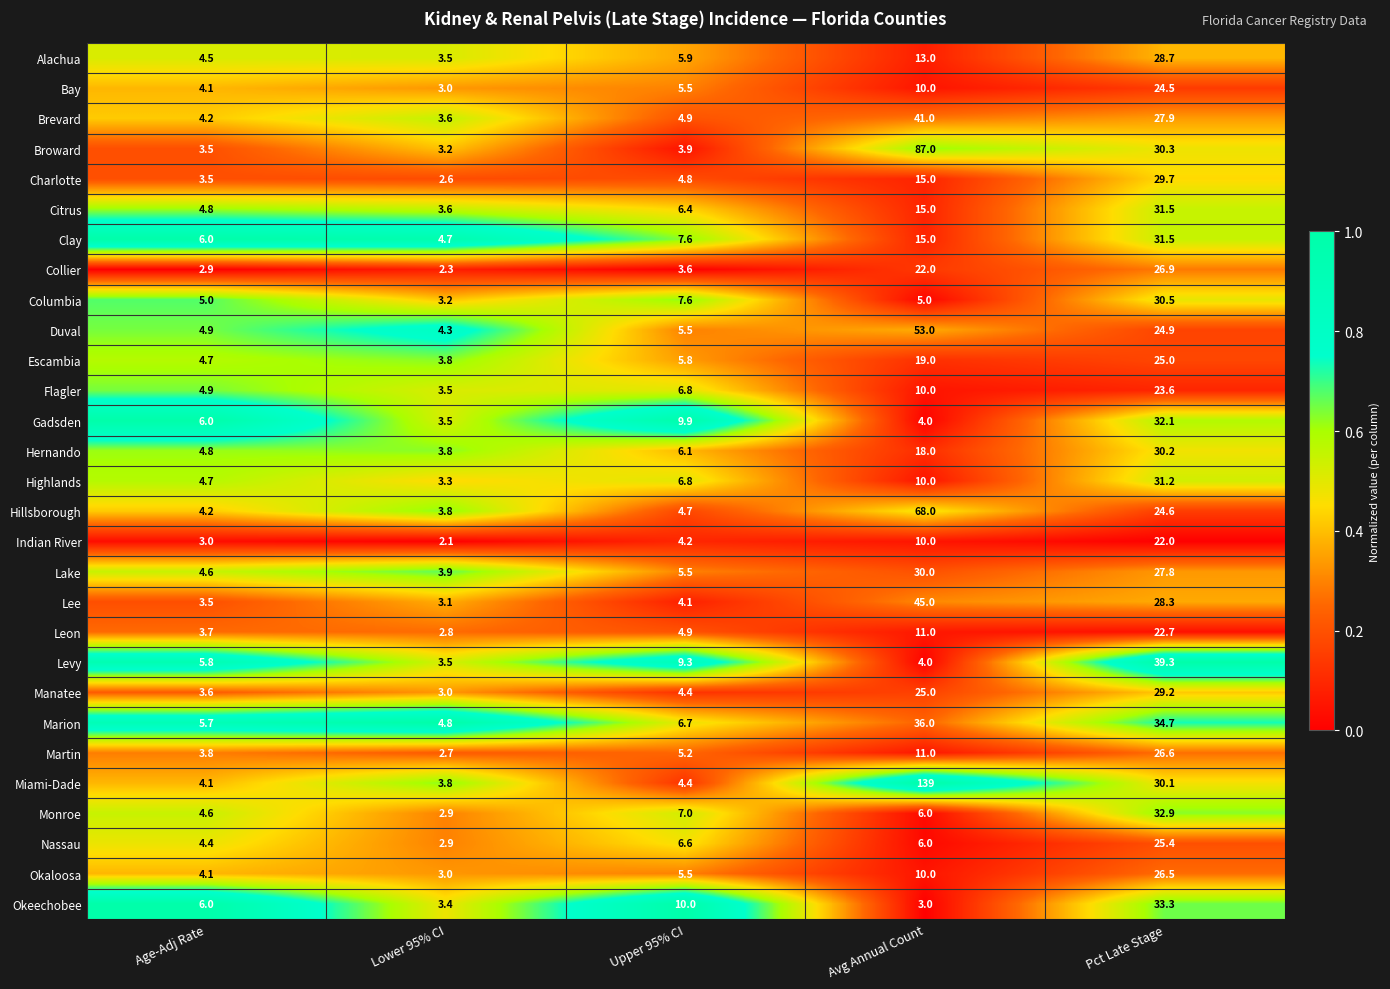

What is the difference between the maximum and minimum values in the Nassau series?

22.5